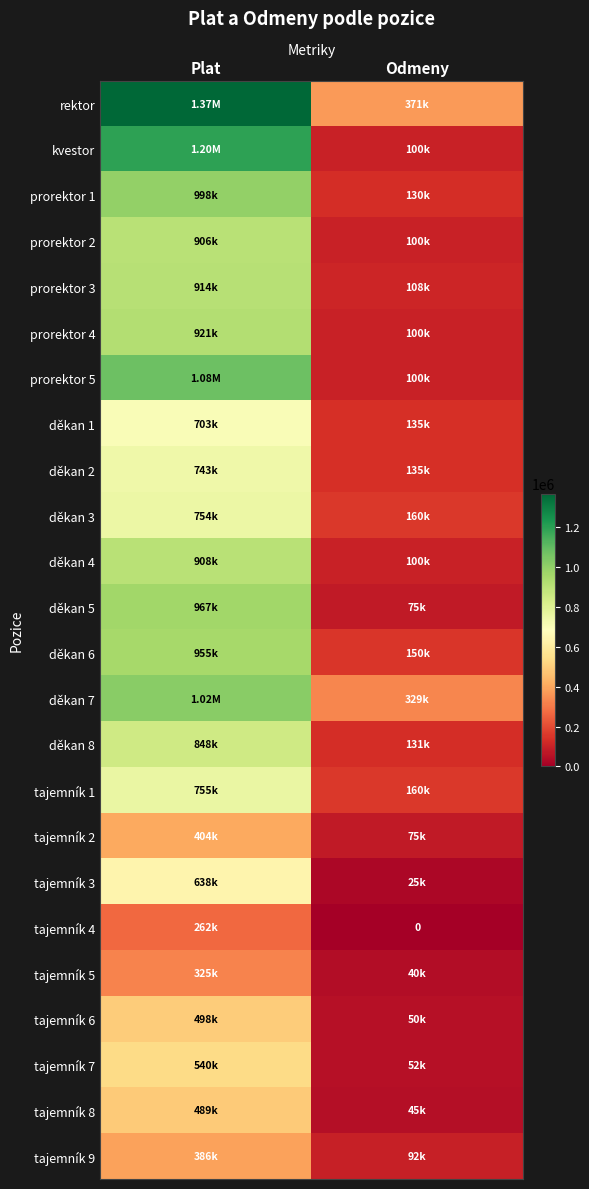

Which series has the largest total across all categories?

rektor